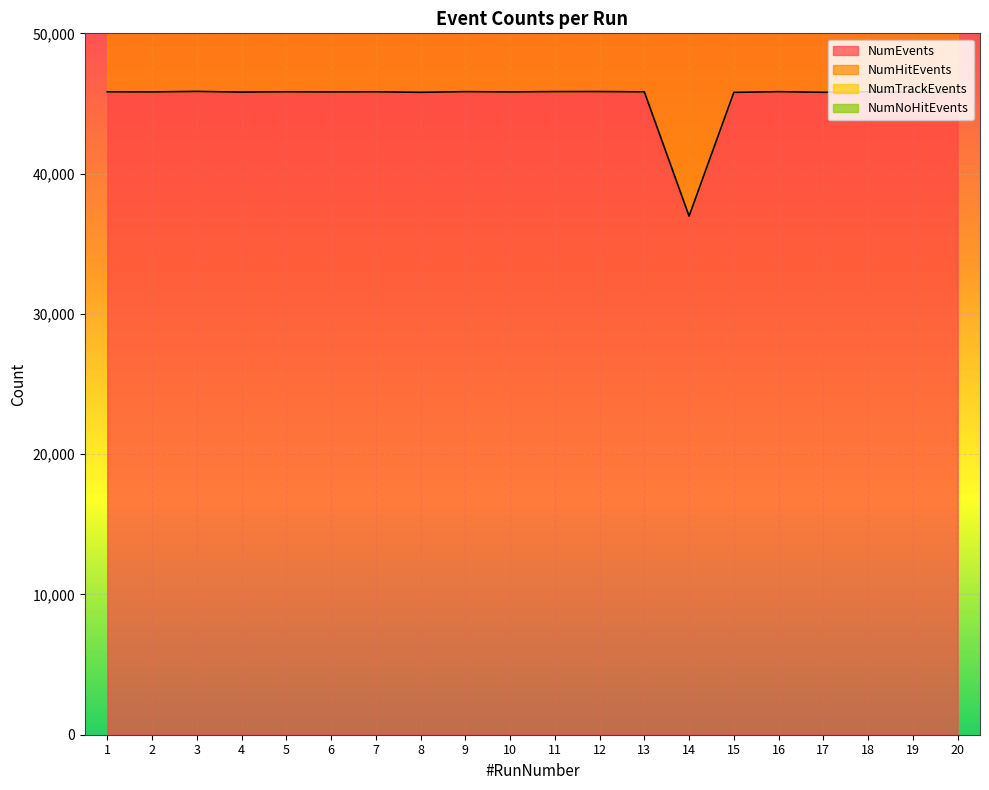

The value of NumEvents at 10 is 12728. True or false?

False